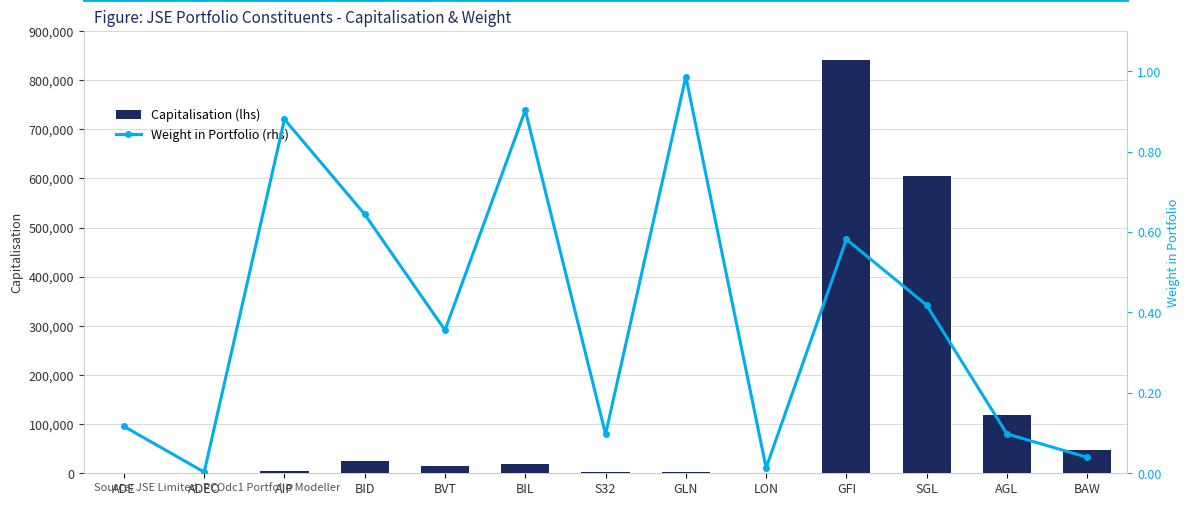

Rank the series by their maximum value, from lowest to highest.

Weight in Portfolio (rhs), Capitalisation (lhs)